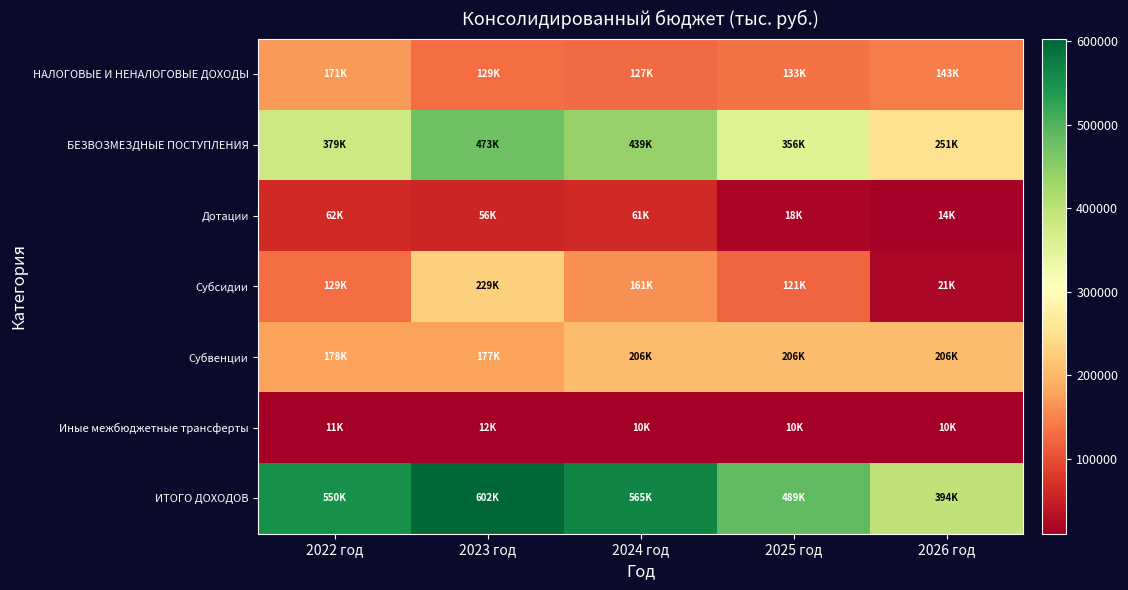

At which category does the chart reach its peak across all series?

2023 год